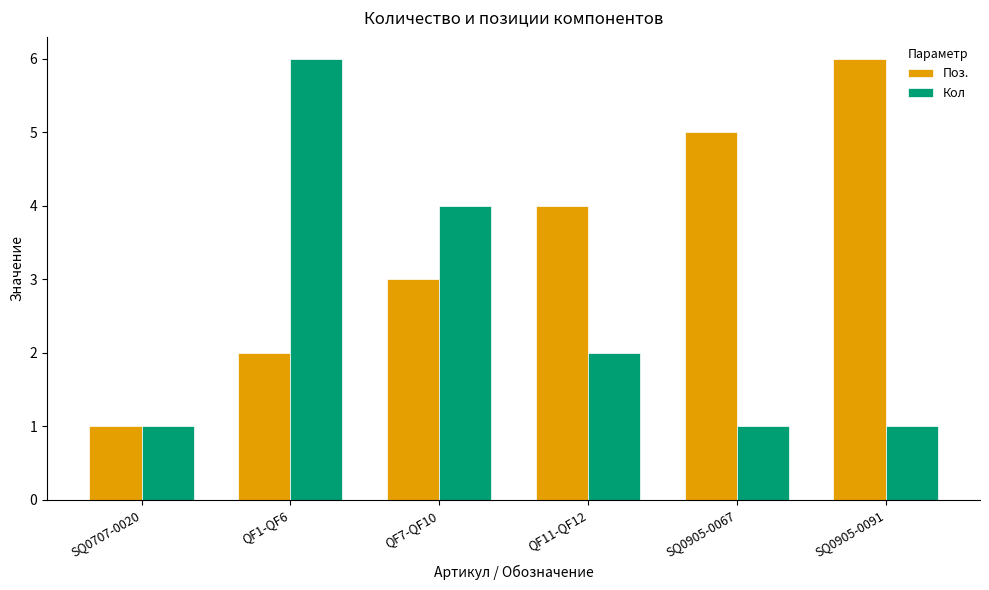

What is the difference between the maximum and minimum values in the Кол series?

5